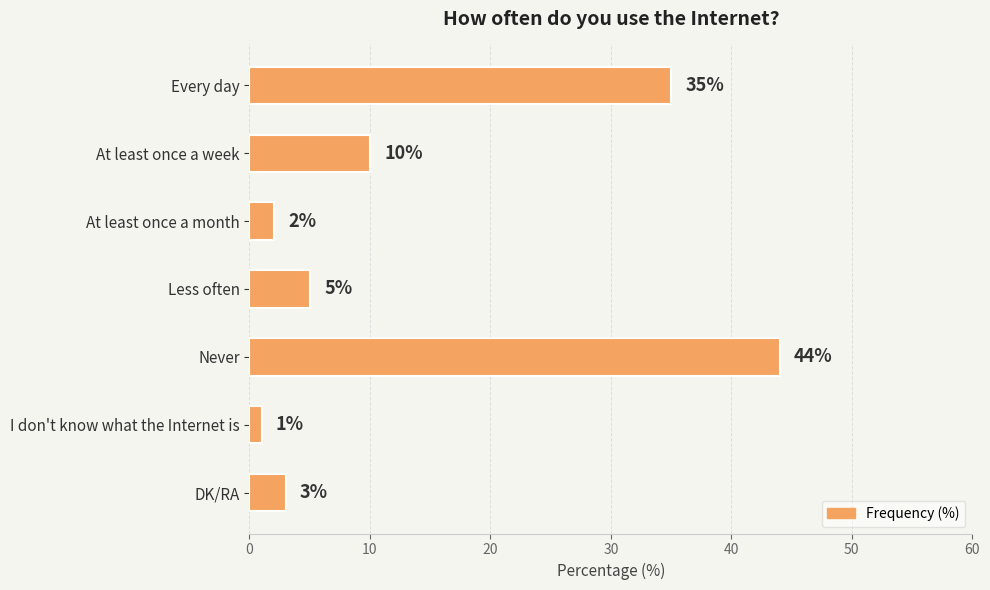

True or false: the data shows 1 at I don't know what the Internet is.

True